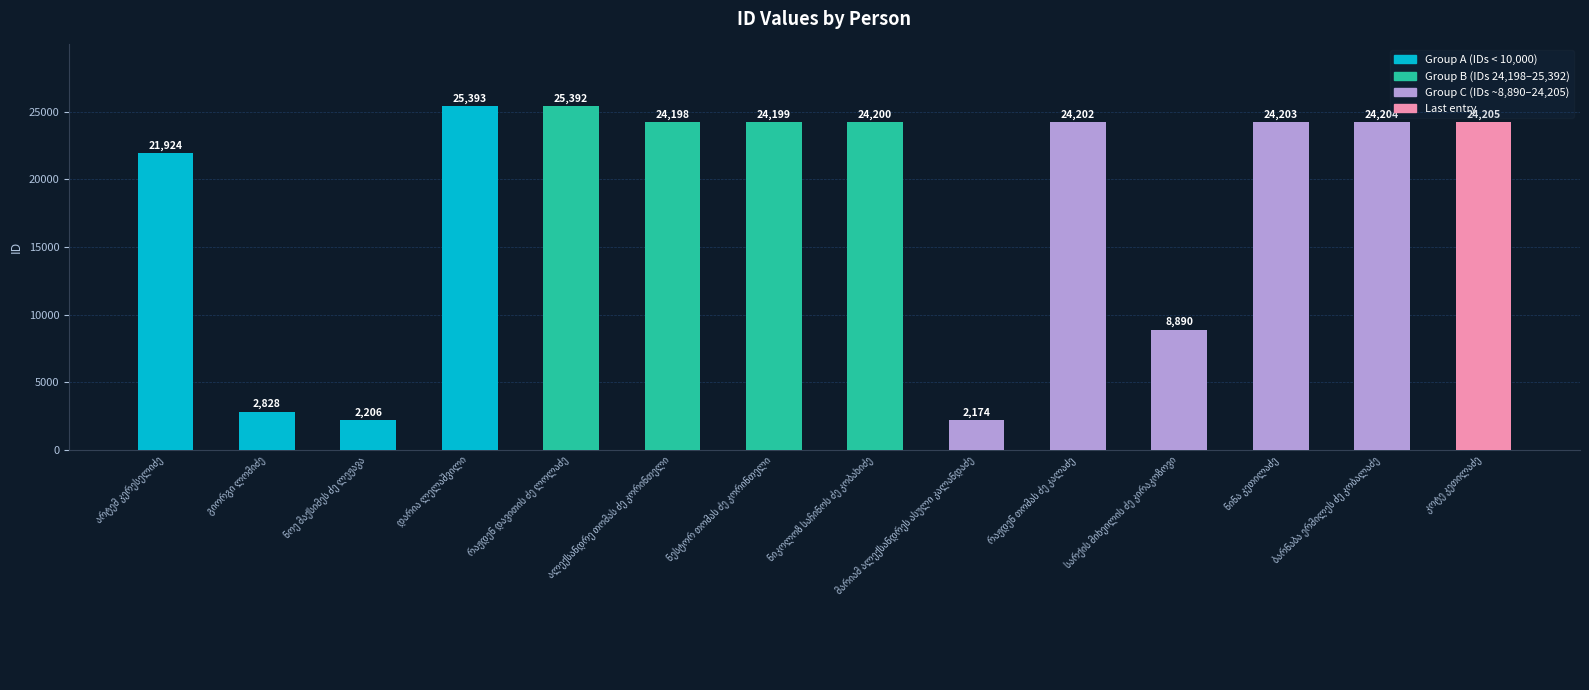

What is the greatest value displayed?

25393